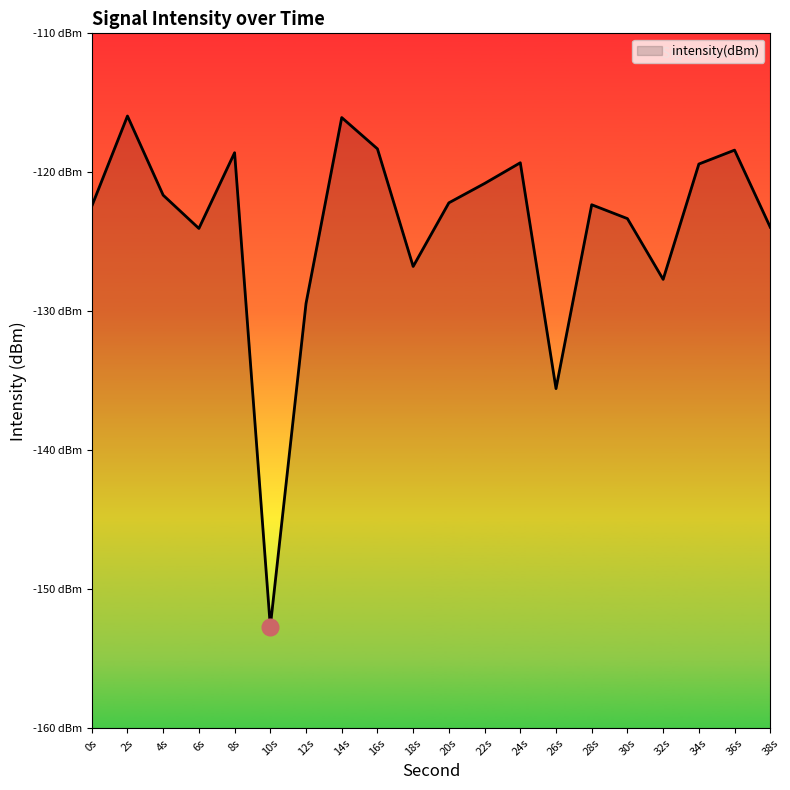

What is the maximum value shown in the chart?

-115.9